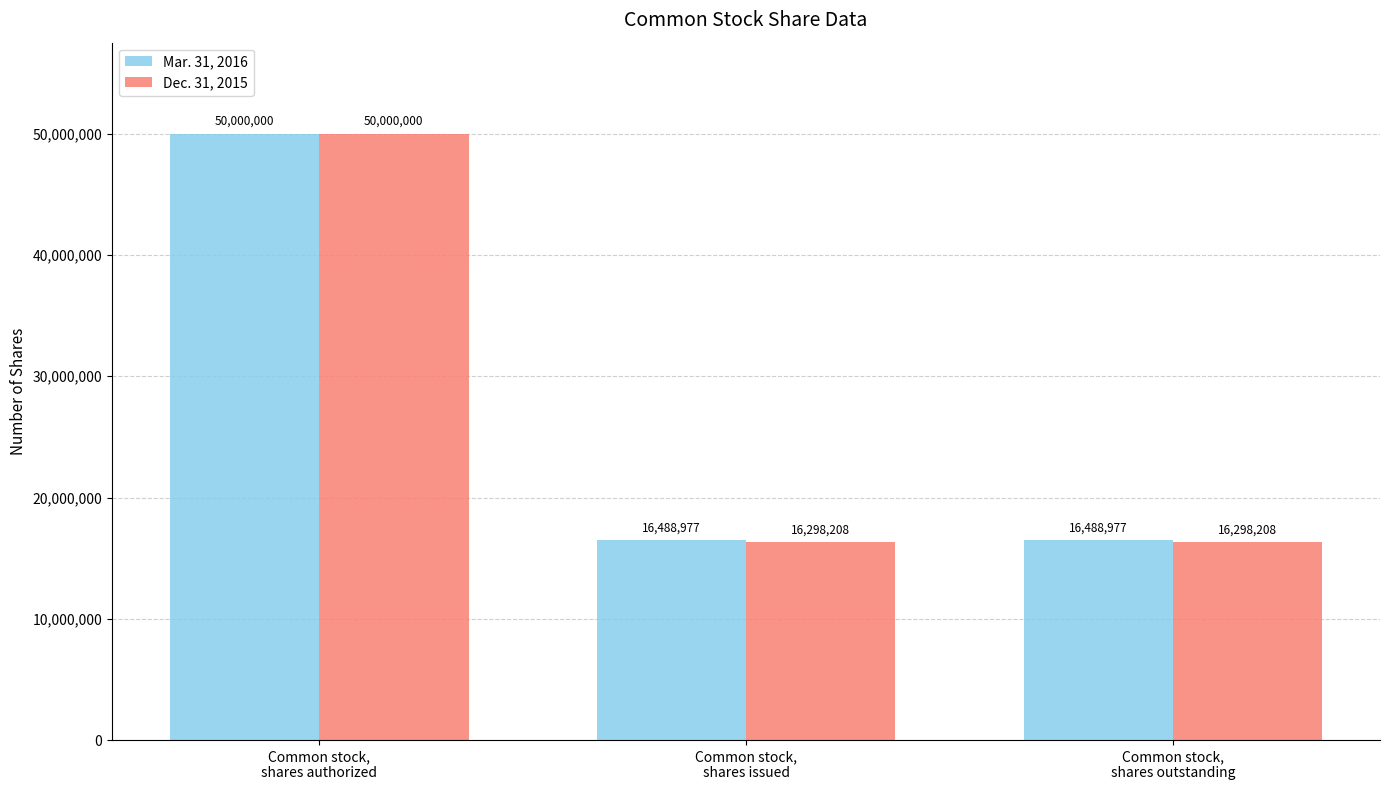

What is the lowest value of the Mar. 31, 2016 series?

16488977